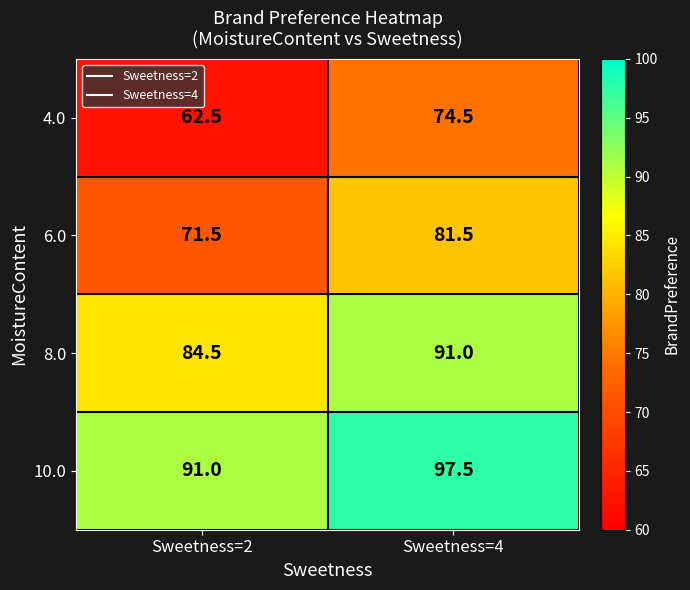

What is the minimum value shown in the chart?

62.5